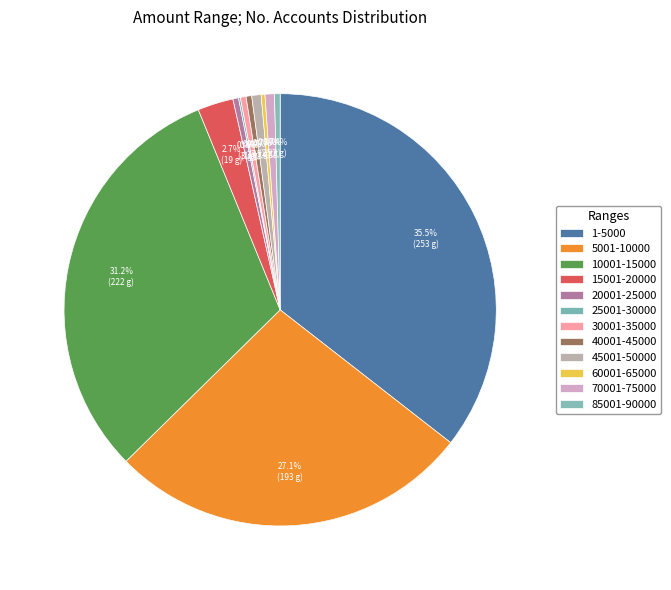

To the nearest percent, what is the difference between the largest and smallest slice percentages?

35%